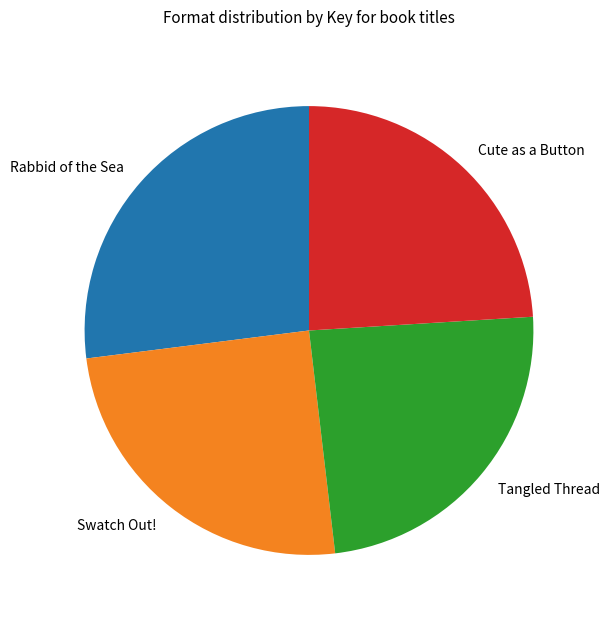

Combined, do Rabbid of the Sea and Tangled Thread account for over 50%?

Yes